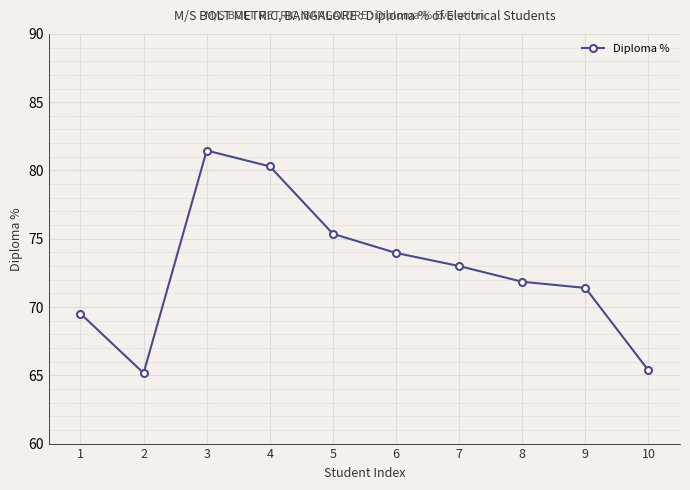

What is the sum of the values at 3 and 2?

146.6